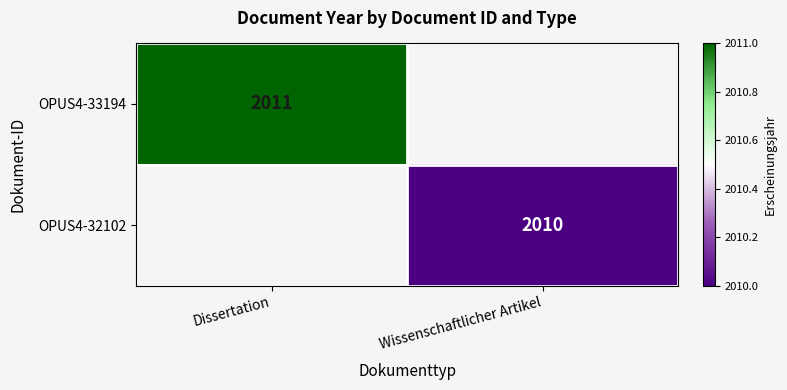

True or false: OPUS4-33194 has a value of 2011 at Dissertation.

True